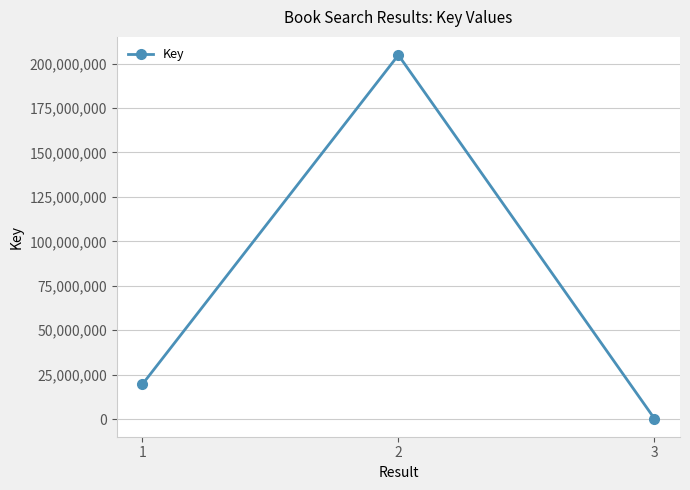

How many data points are less than 19580651?

1